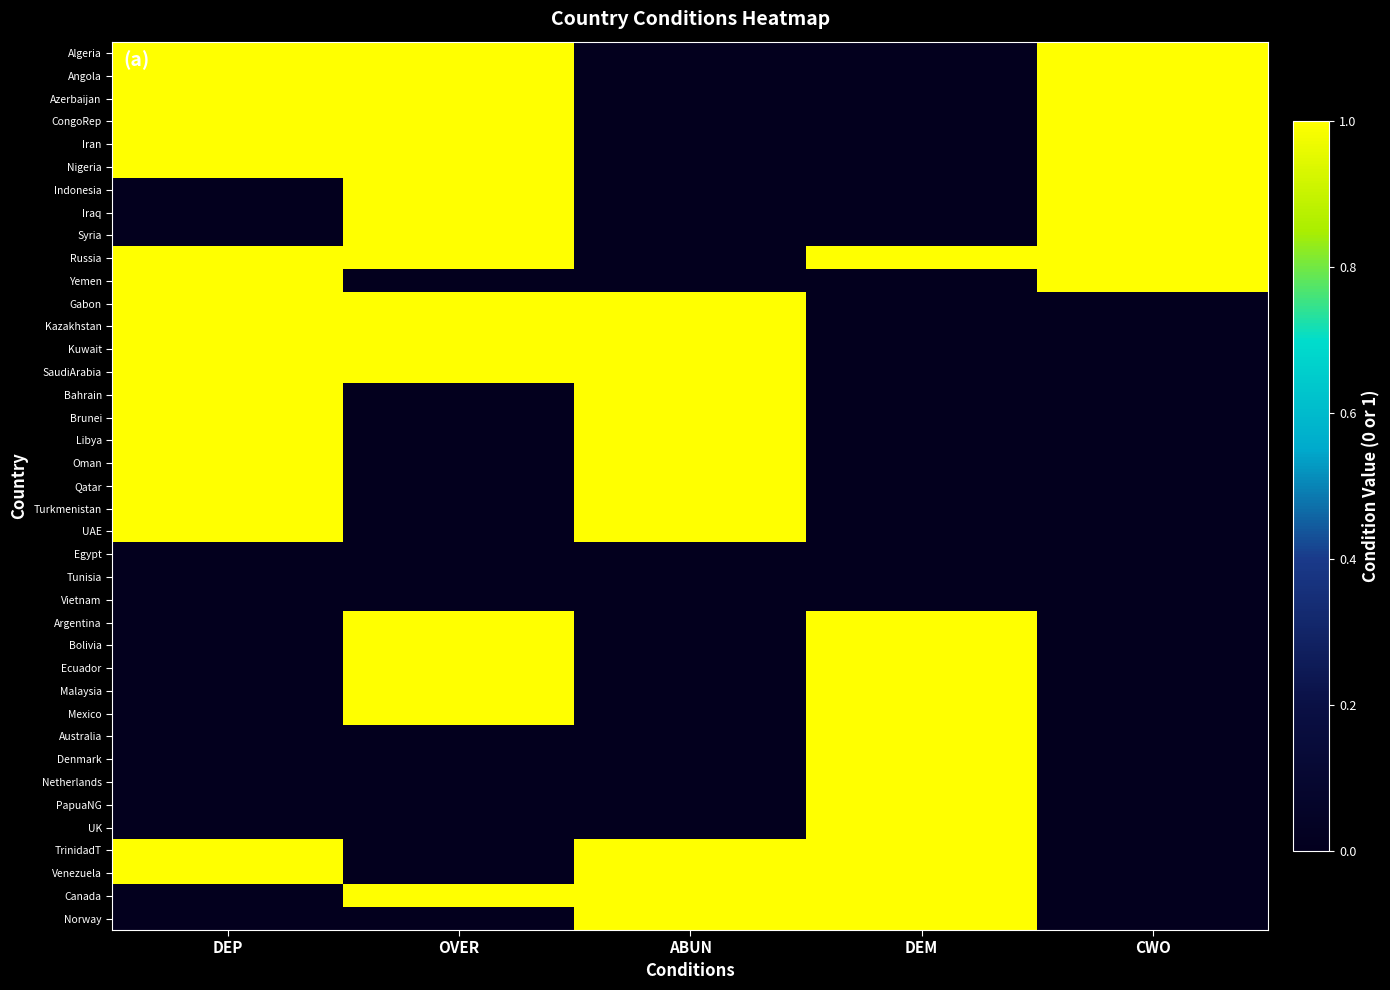

What is the spread (max minus min) of values at OVER?

1